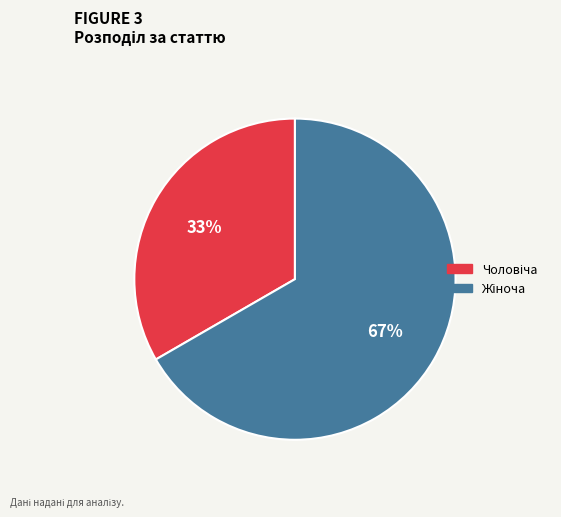

Does any single category account for the majority?

Yes